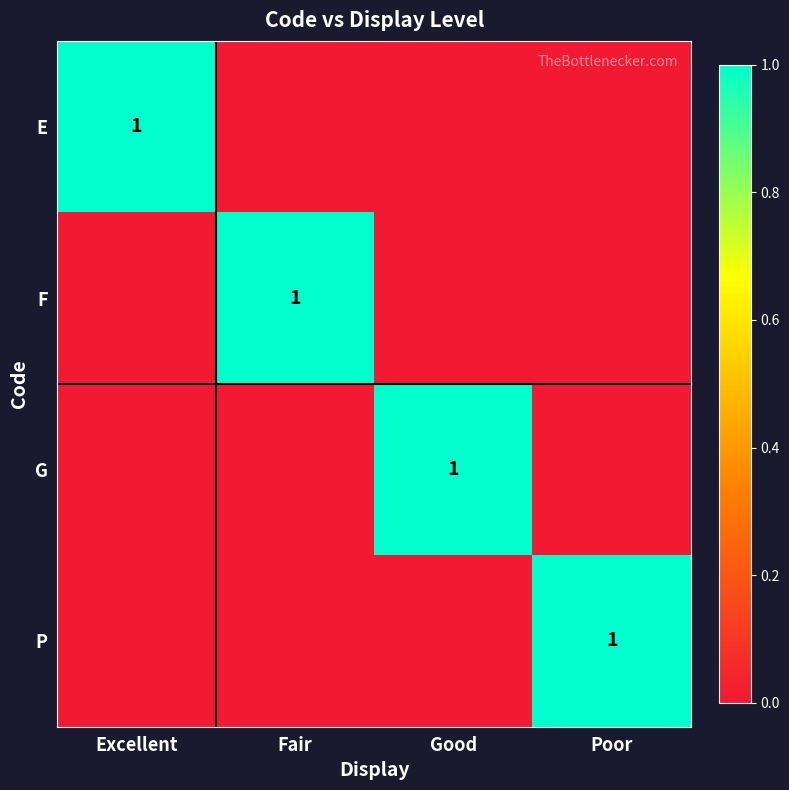

What is the total value across all series at Poor?

1